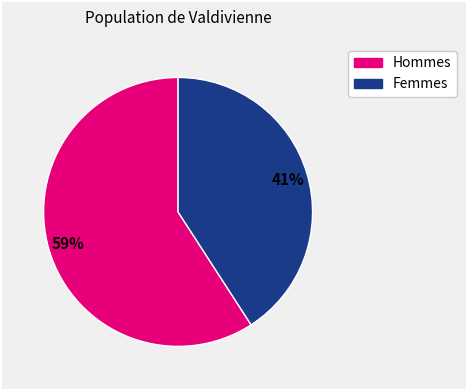

How many segments does this pie chart have?

2